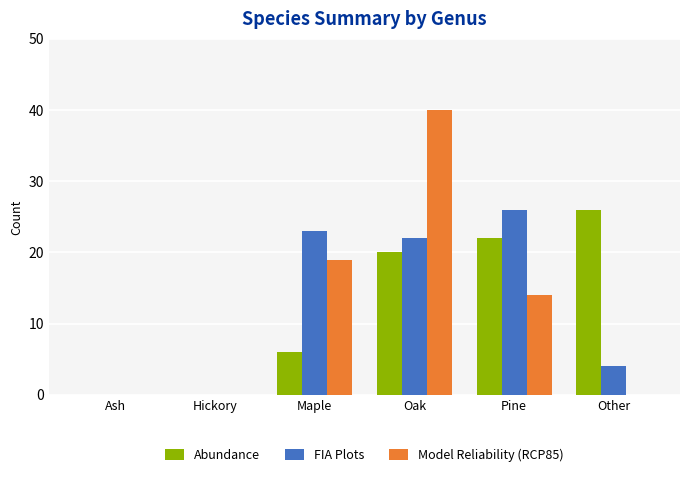

What are all the series names shown in the legend?

Abundance, FIA Plots, Model Reliability (RCP85)